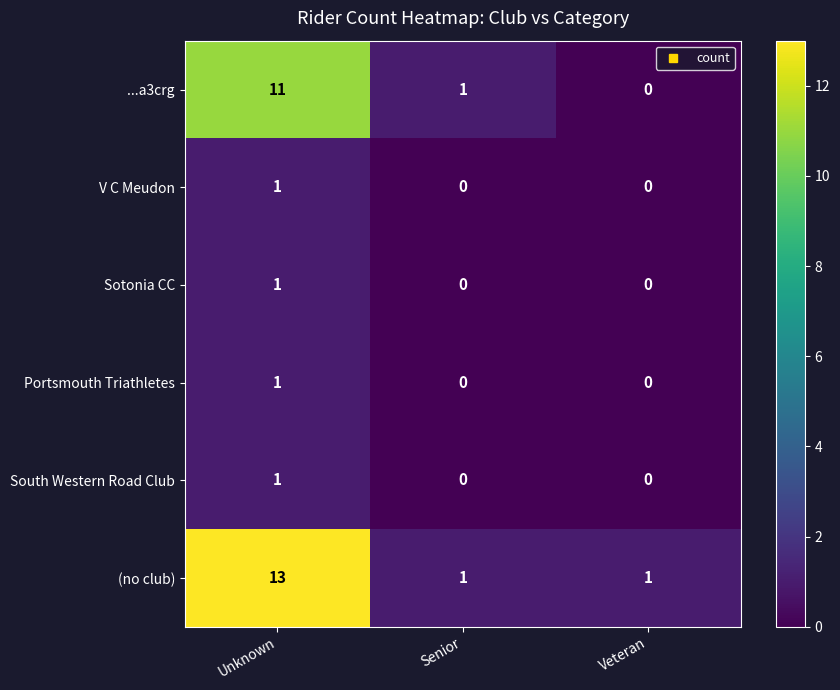

The South Western Road Club series shows 0 at Veteran. True or false?

True